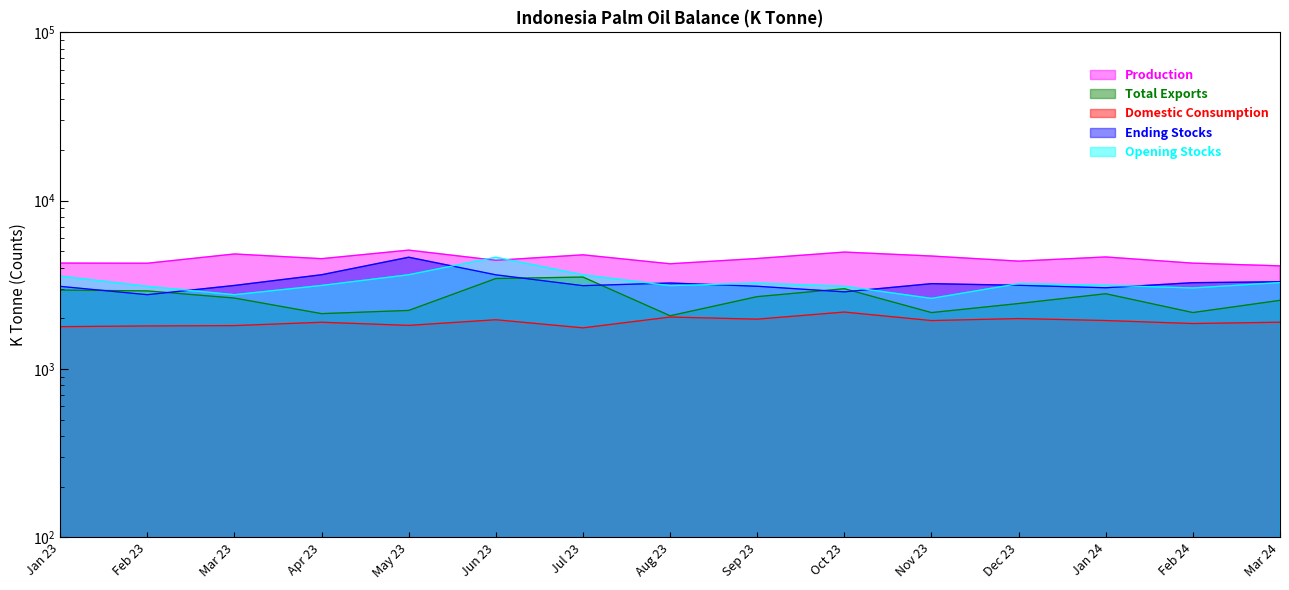

List the labels in order of Total Exports value, largest first.

Jul 23, Jun 23, Oct 23, Jan 23, Feb 23, Jan 24, Sep 23, Mar 23, Mar 24, Dec 23, May 23, Feb 24, Nov 23, Apr 23, Aug 23